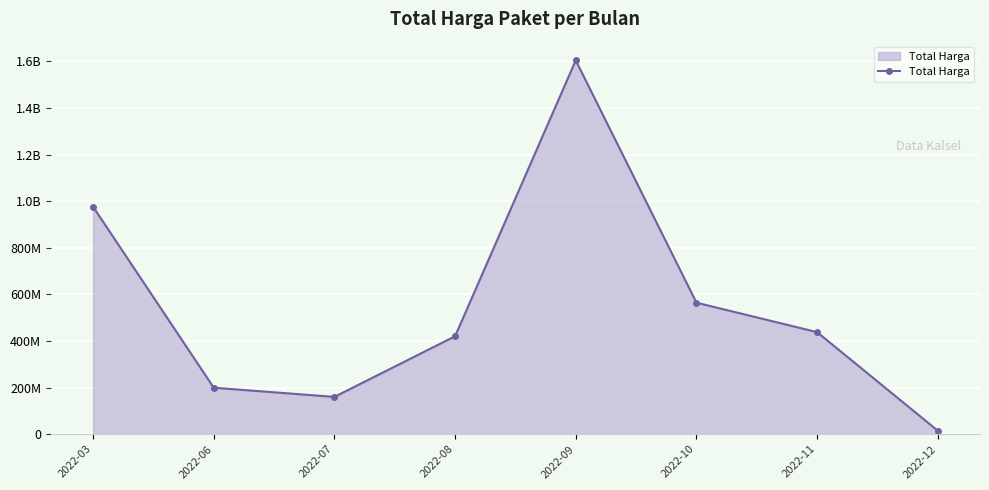

What is the value of the 3rd point from the left?

159750000